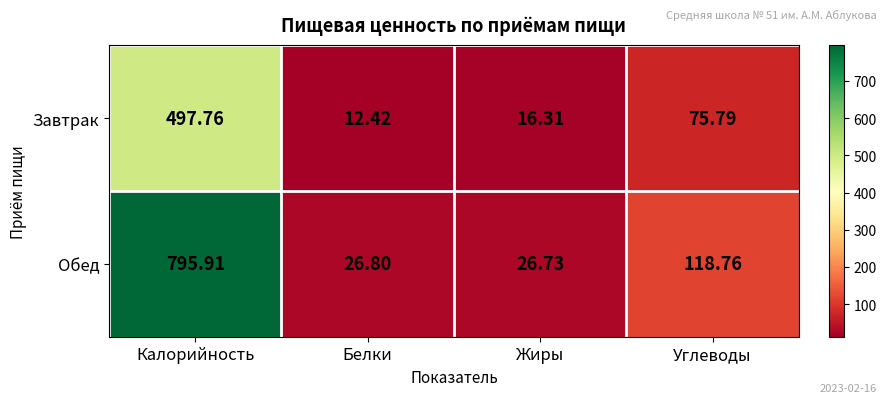

Which series has the widest spread of values?

Обед